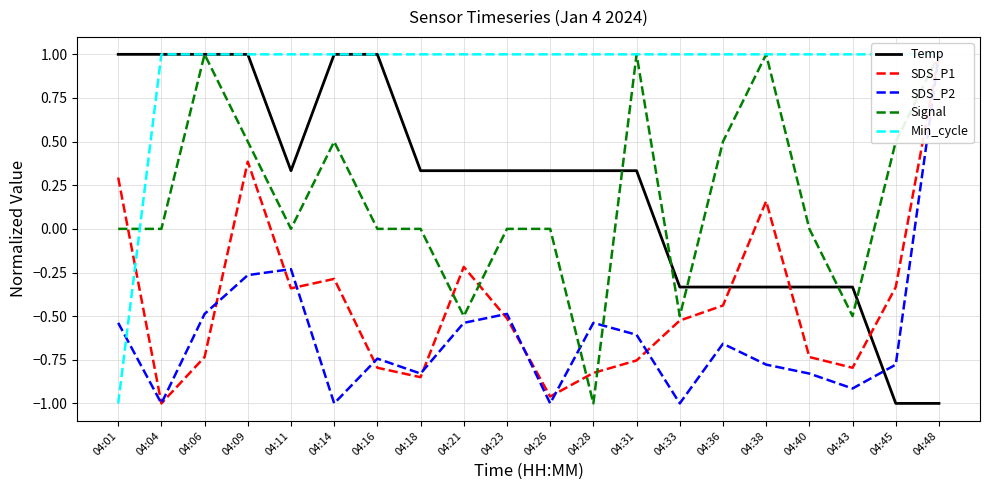

What is the difference between the second highest and minimum values in the Temp series?

2.0